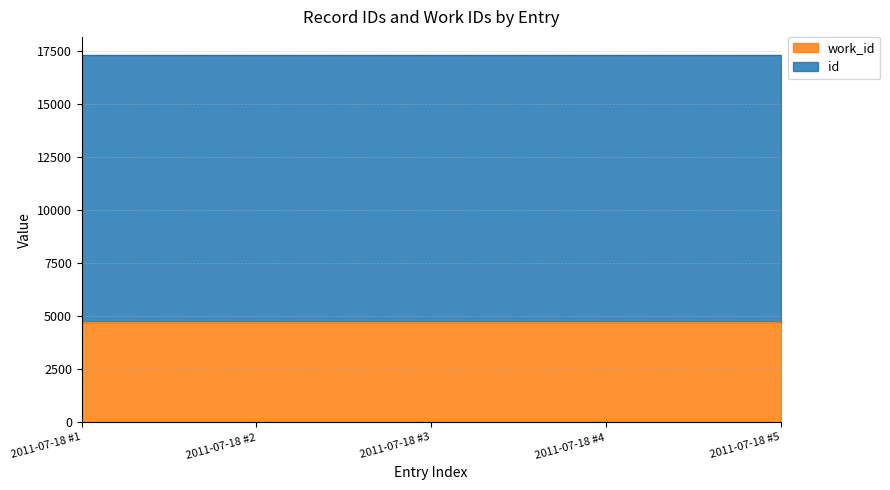

How many values are below 17299?

2